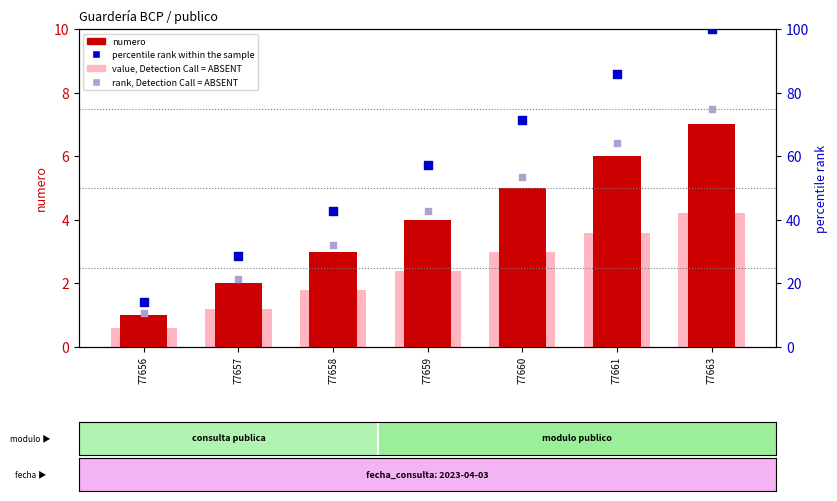

At which category is the sum across all series the highest?

77663